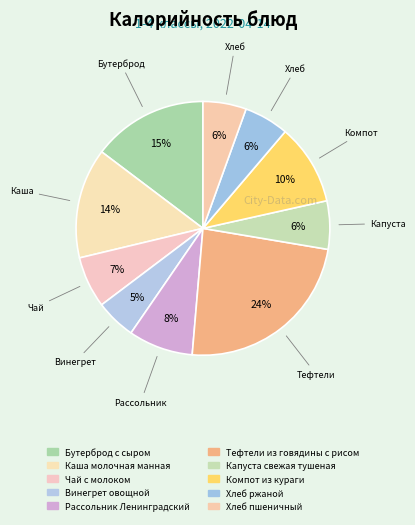

To the nearest percent, what percentage of the pie is Капуста свежая тушеная?

6%